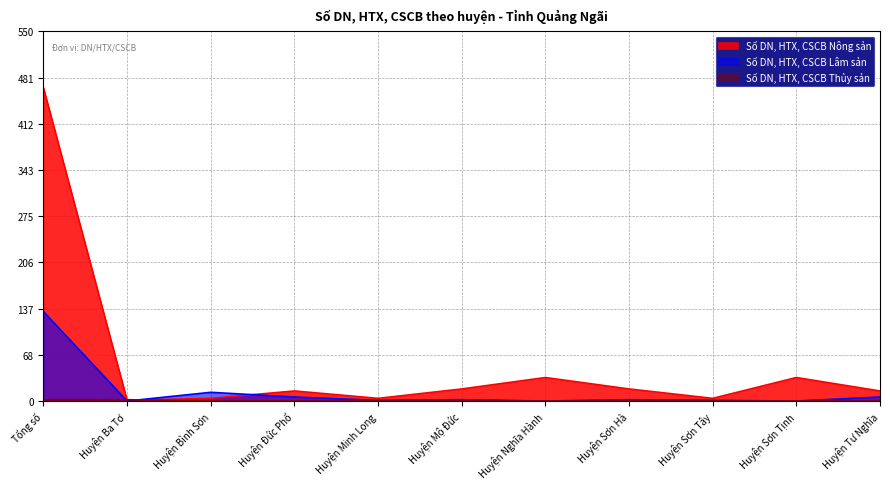

Reading left to right, transcribe all the data shown in this chart.

Số DN, HTX, CSCB Nông sản: Tổng số=466	Huyện Ba Tơ=1	Huyện Bình Sơn=4	Huyện Đức Phổ=15	Huyện Minh Long=4	Huyện Mộ Đức=18	Huyện Nghĩa Hành=35	Huyện Sơn Hà=18	Huyện Sơn Tây=4	Huyện Sơn Tịnh=35	Huyện Tư Nghĩa=15
Số DN, HTX, CSCB Lâm sản: Tổng số=133	Huyện Ba Tơ=0	Huyện Bình Sơn=13	Huyện Đức Phổ=6	Huyện Minh Long=1	Huyện Mộ Đức=2	Huyện Nghĩa Hành=0	Huyện Sơn Hà=2	Huyện Sơn Tây=1	Huyện Sơn Tịnh=0	Huyện Tư Nghĩa=6
Số DN, HTX, CSCB Thủy sản: Tổng số=2	Huyện Ba Tơ=2	Huyện Bình Sơn=0	Huyện Đức Phổ=0	Huyện Minh Long=0	Huyện Mộ Đức=0	Huyện Nghĩa Hành=0	Huyện Sơn Hà=0	Huyện Sơn Tây=0	Huyện Sơn Tịnh=0	Huyện Tư Nghĩa=0